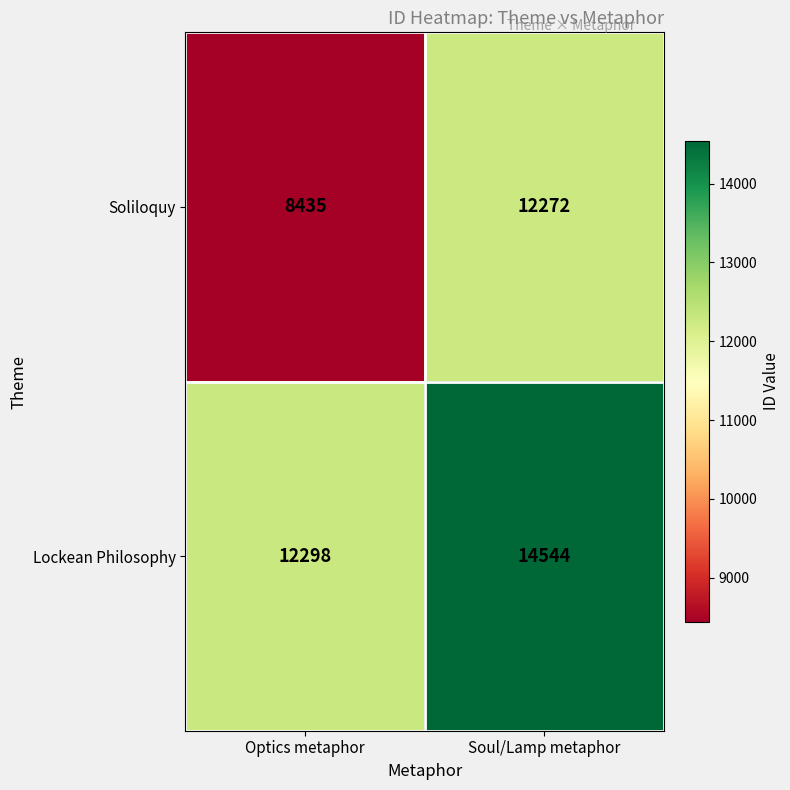

Which series has the widest spread of values?

Soliloquy